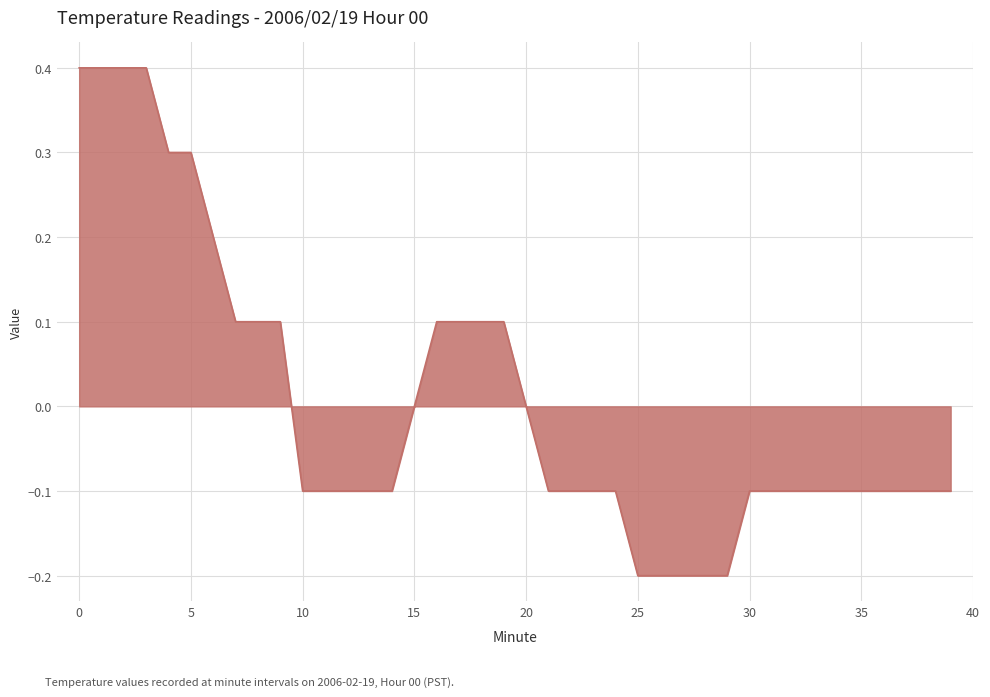

What is the greatest value displayed?

0.4